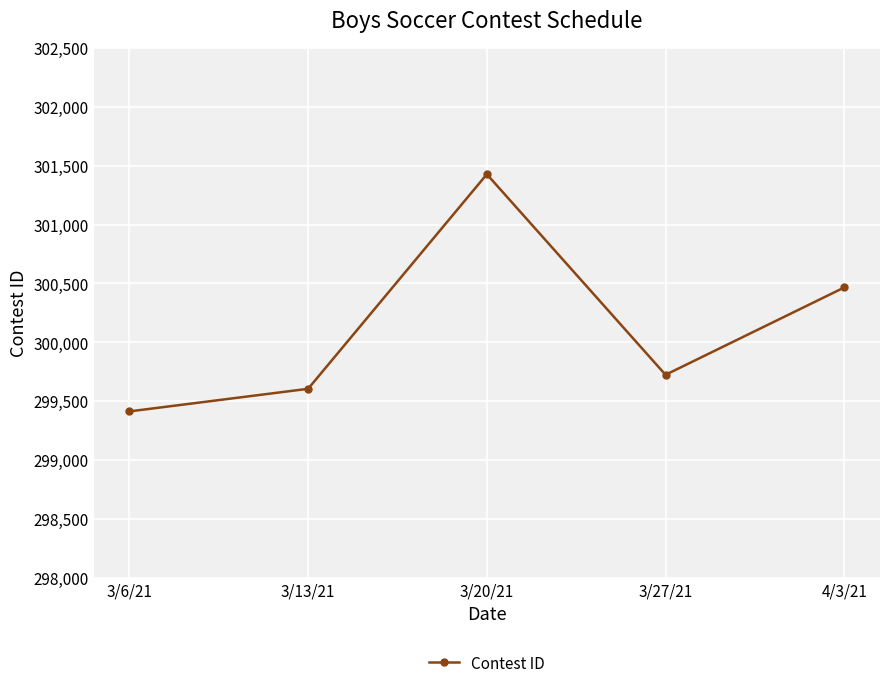

Is it true that the value at 3/13/21 is 460166?

False